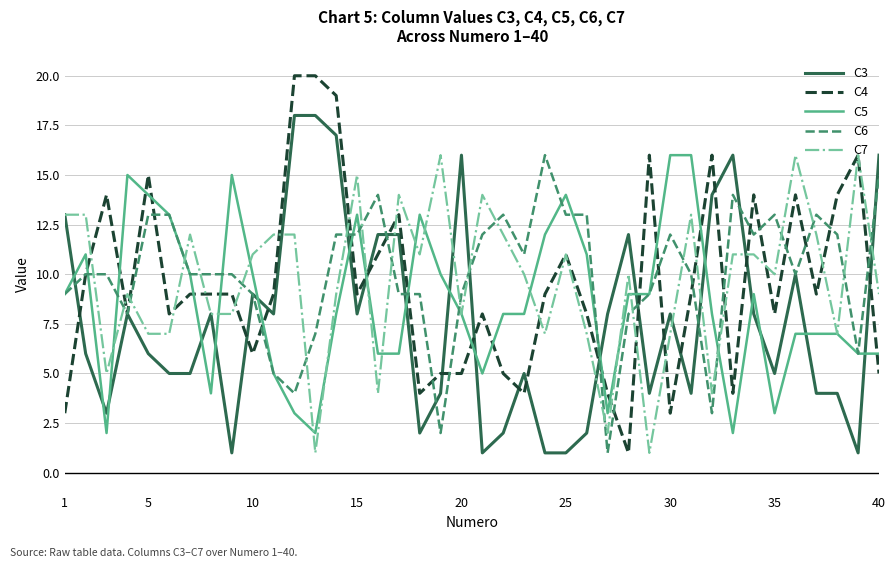

Which series has the largest range (max minus min)?

C4